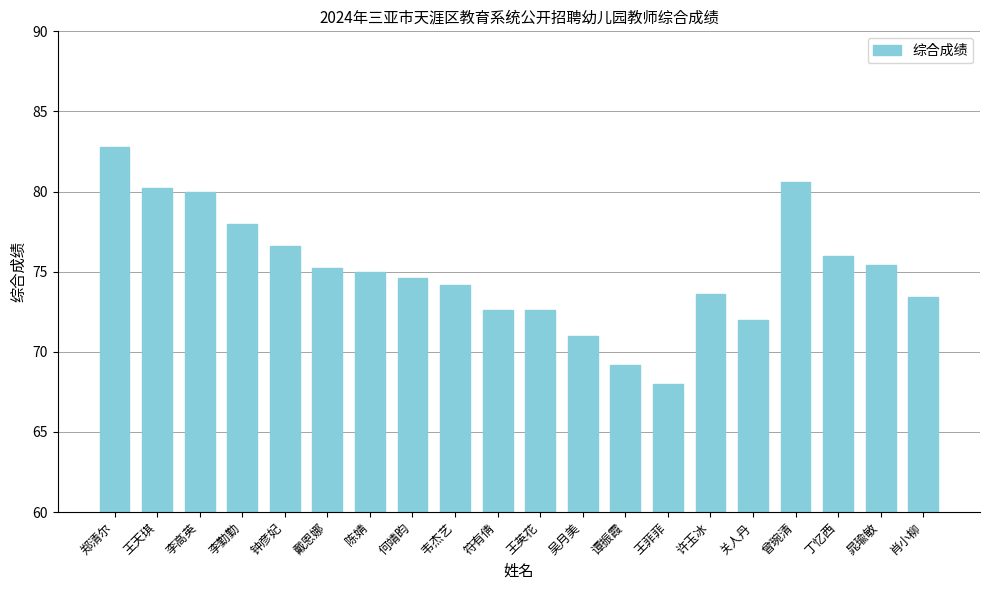

Reading left to right, transcribe all the data shown in this chart.

郑清尔=82.8	王天琪=80.2	李高英=80.0	李勤勤=78.0	钟彦妃=76.6	戴恩娜=75.2	陈婧=75.0	何靖昀=74.6	韦杰艺=74.2	符有倩=72.6	王英花=72.6	吴月美=71.0	谭振霞=69.2	王菲菲=68.0	许玉冰=73.6	关人丹=72.0	曾琬清=80.6	丁忆西=76.0	晁瑜敏=75.4	肖小柳=73.4